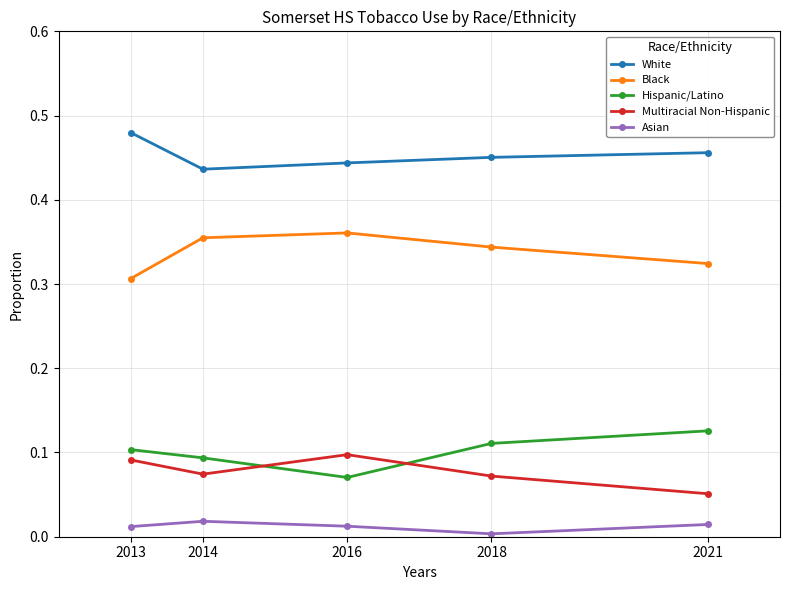

List the series in order of their peak value, highest first.

White, Black, Hispanic/Latino, Multiracial Non-Hispanic, Asian